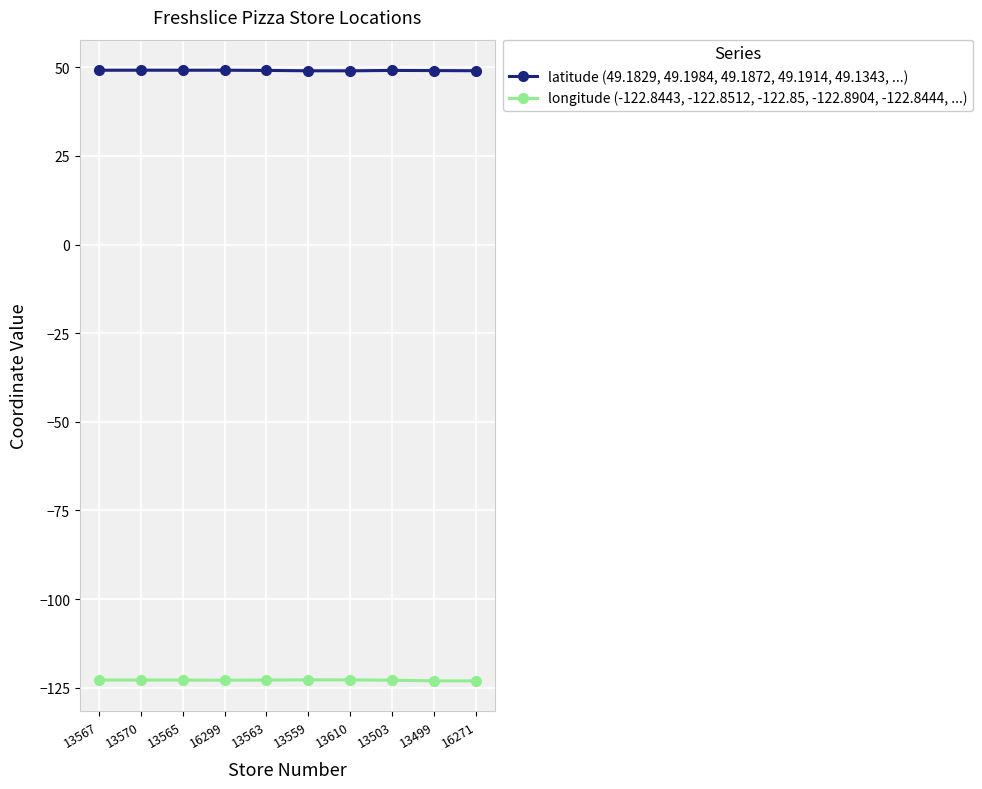

Is the value of longitude (-122.8443, -122.8512, -122.85, -122.8904, -122.8444, ...) at 13503 greater than the value of latitude (49.1829, 49.1984, 49.1872, 49.1914, 49.1343, ...) at 13559?

No